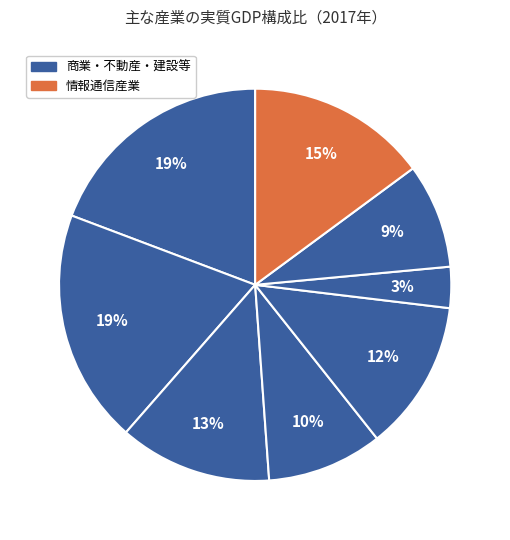

How many slices are in this pie chart?

8